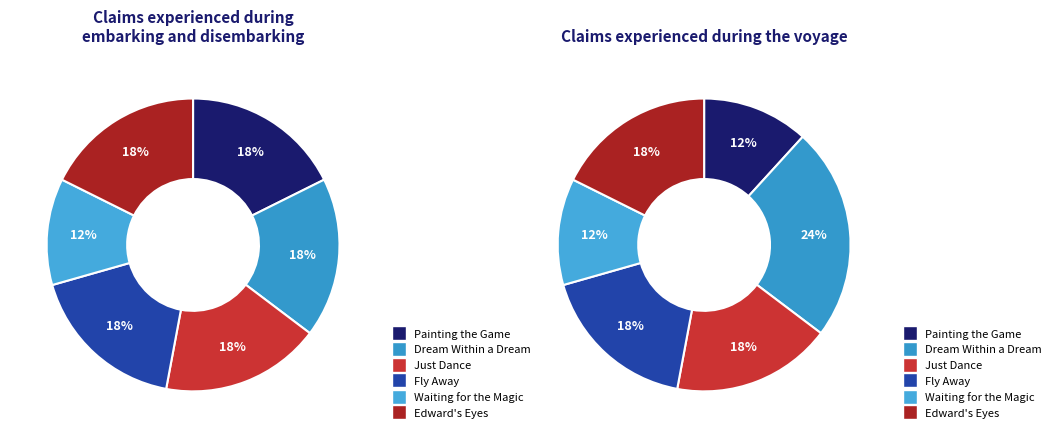

Count the number of slices in the pie.

6